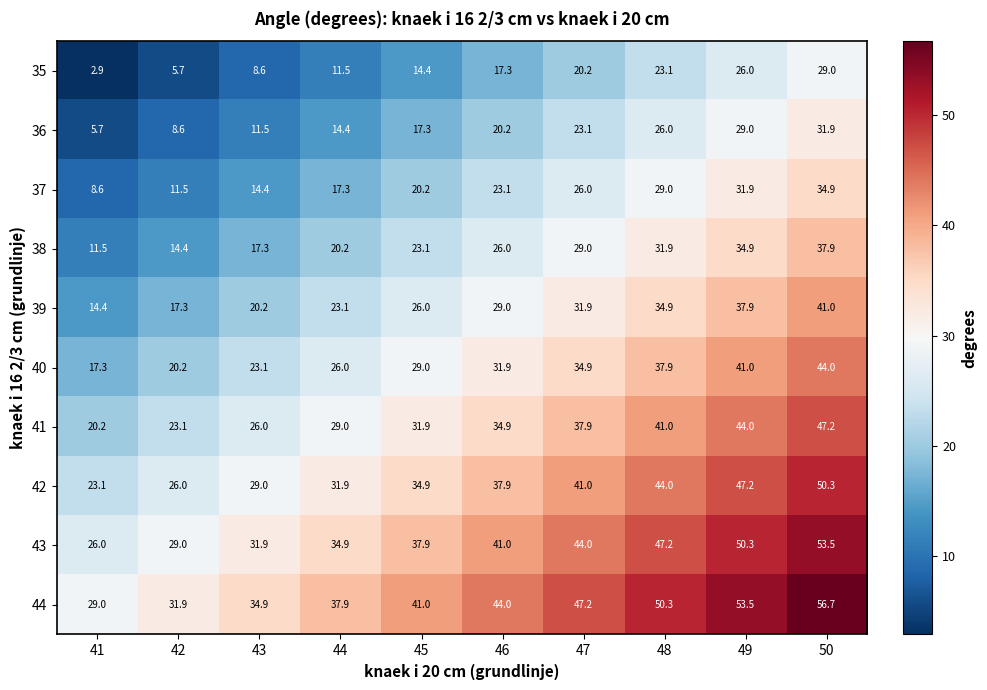

At which label does 44 reach its peak?

50